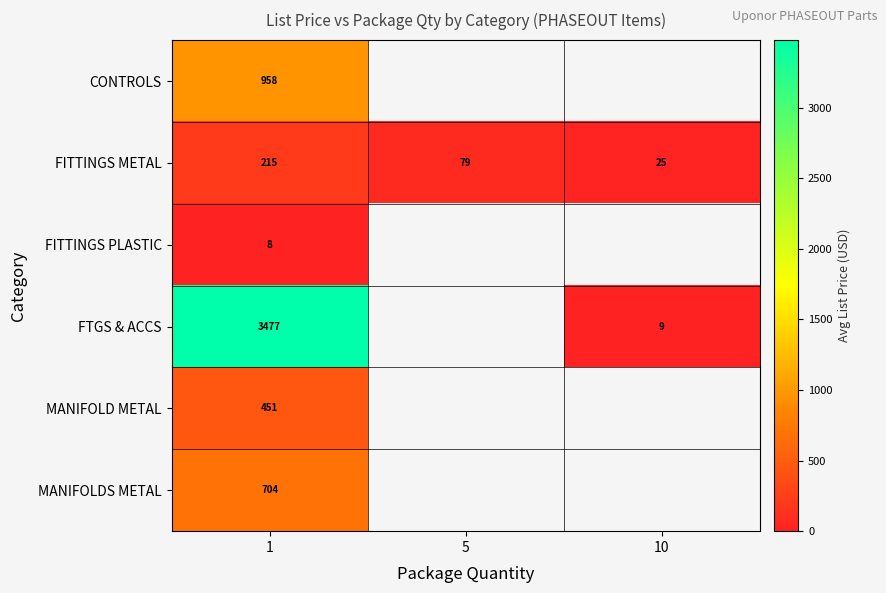

True or false: FITTINGS METAL has a value of 111.1 at 5.

False